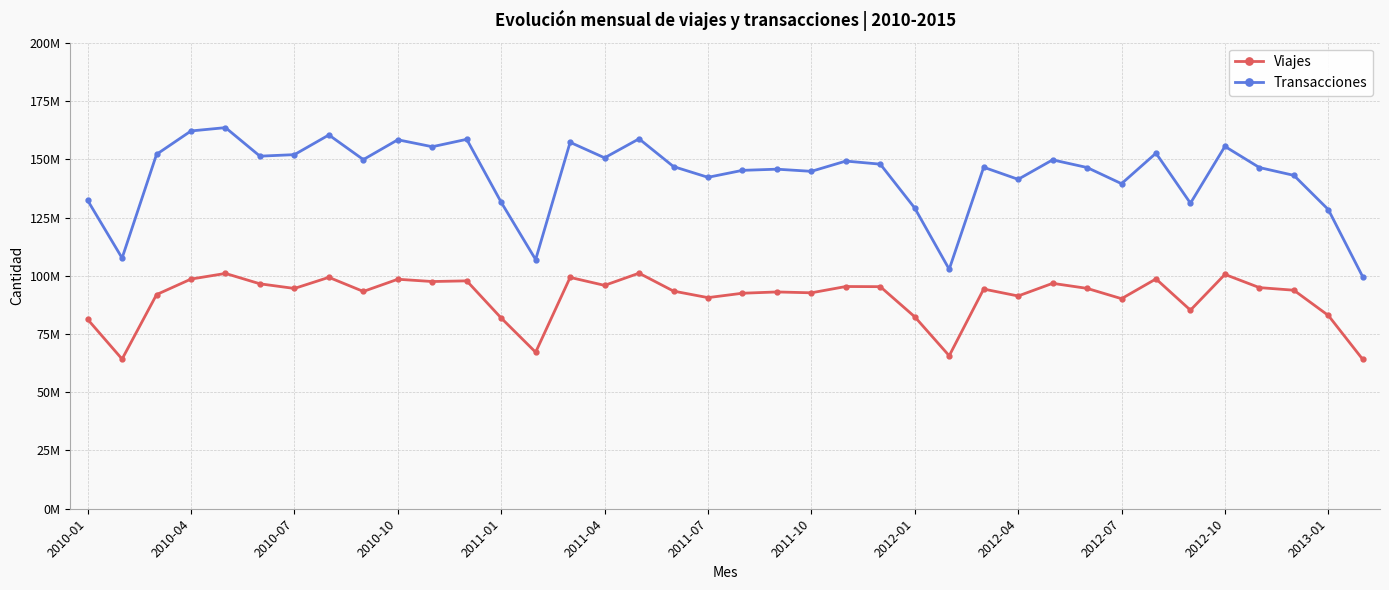

At how many categories does at least one series exceed 81368759?

38